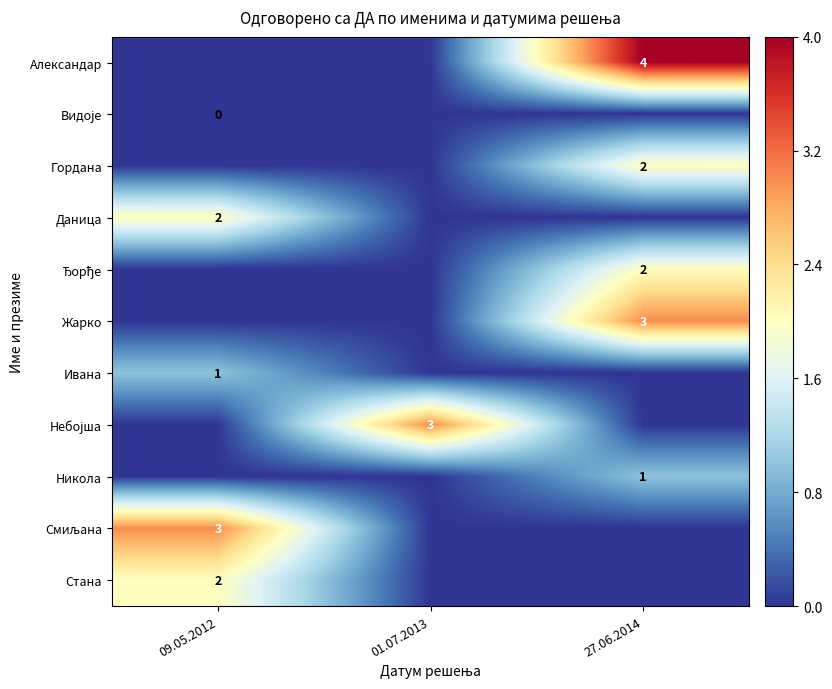

The value of Жарко at 27.06.2014 is 3. True or false?

True